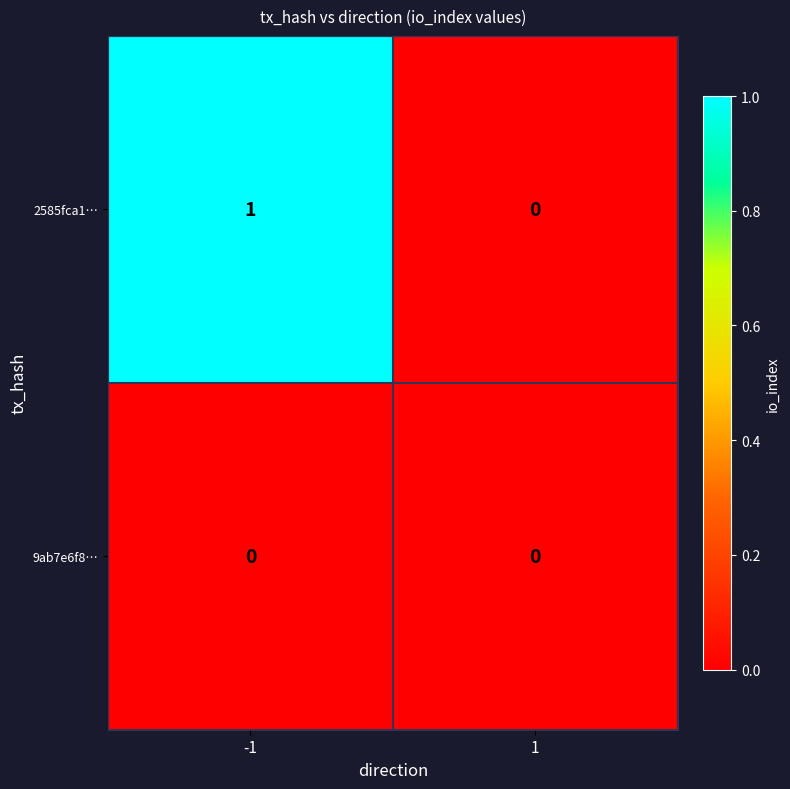

How many categories are shown in the chart?

2